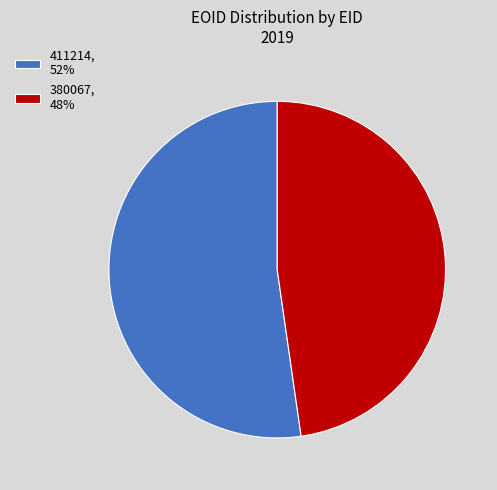

Which category accounts for the majority?

411214